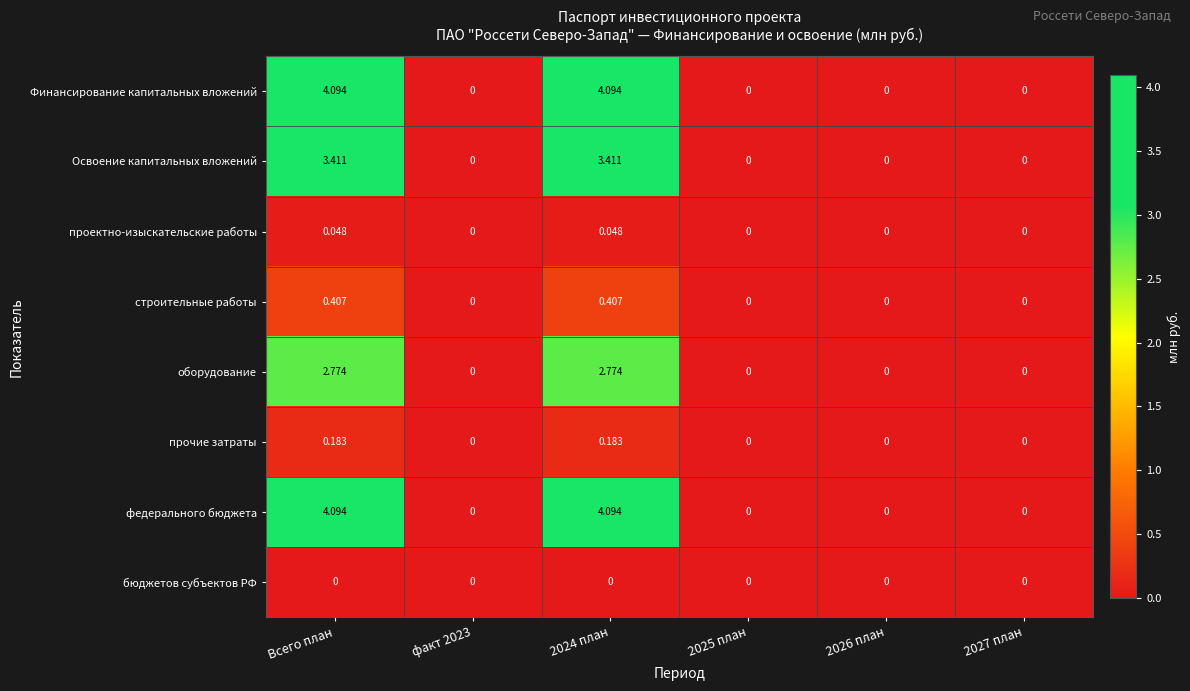

Is the value of проектно-изыскательские работы at факт 2023 greater than the value of Освоение капитальных вложений at 2024 план?

No